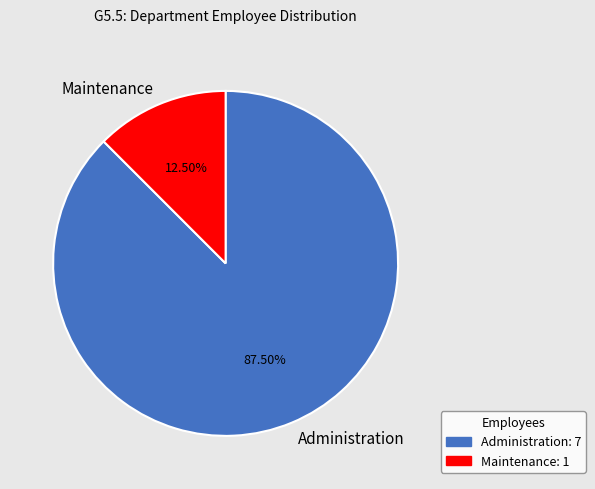

What is the smallest slice in the pie chart?

Maintenance